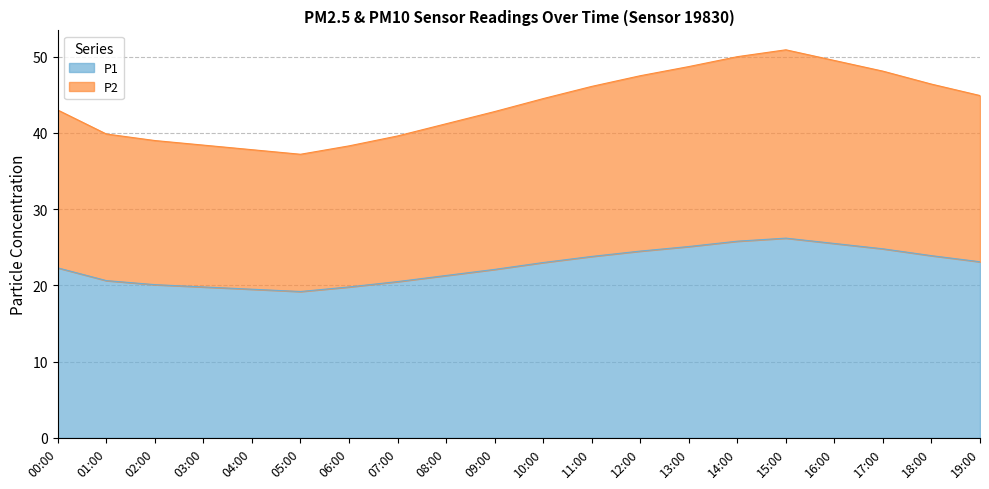

The P1 series shows 19.8 at 03:00. True or false?

True